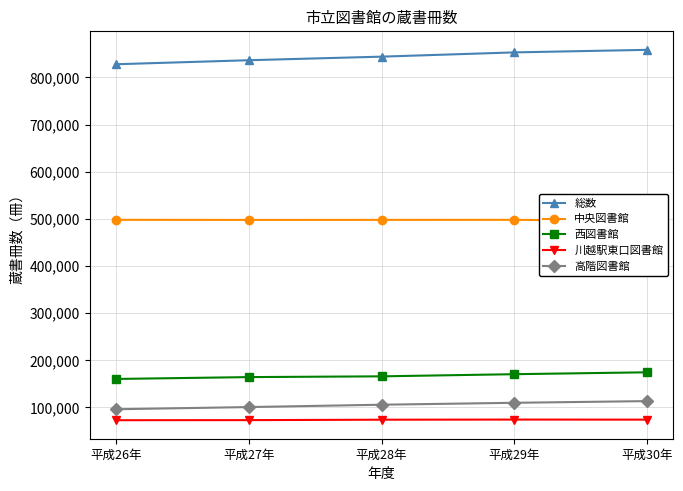

What is the difference between the highest and lowest values at 平成28年?

769768